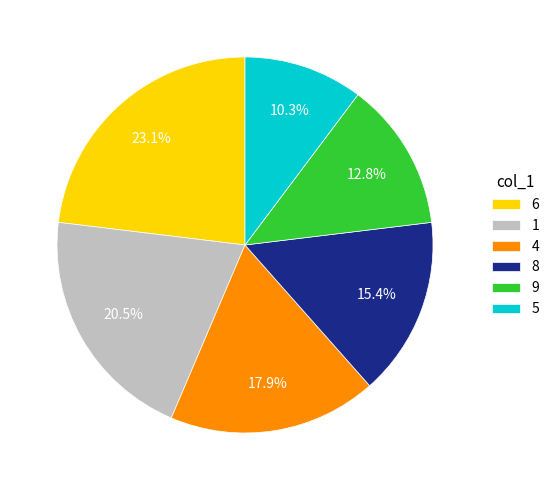

Is 1 the majority of the pie?

No